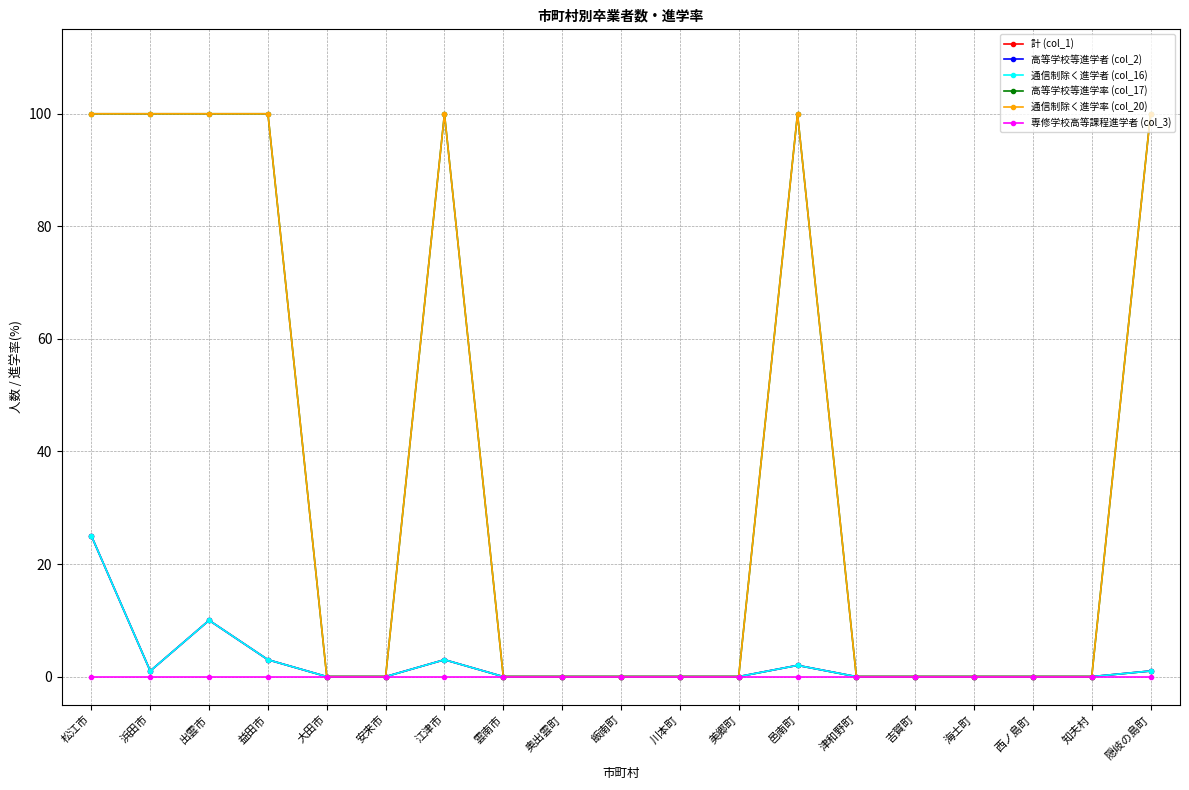

What is the sum of all 高等学校等進学者 (col_2) values?

45